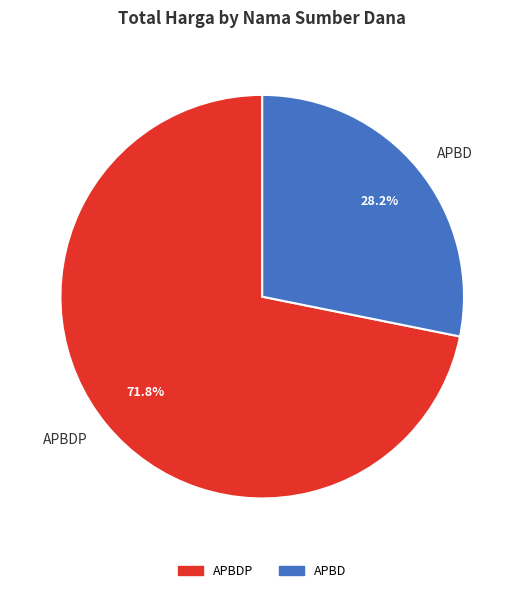

Rank the categories by value from highest to lowest.

APBDP, APBD